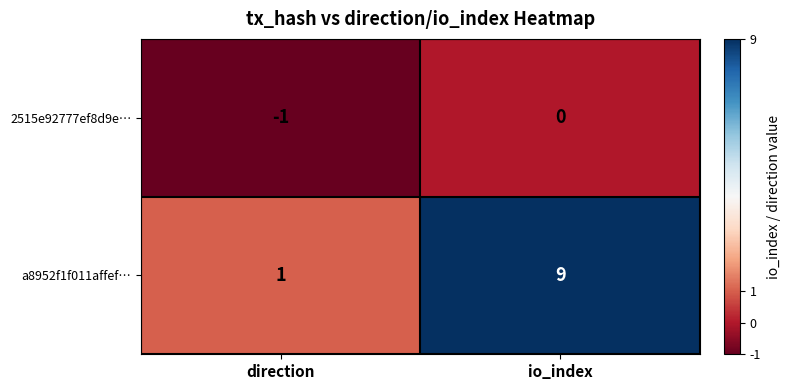

What is the sum of the a8952f1f011affef… values at io_index and direction?

10